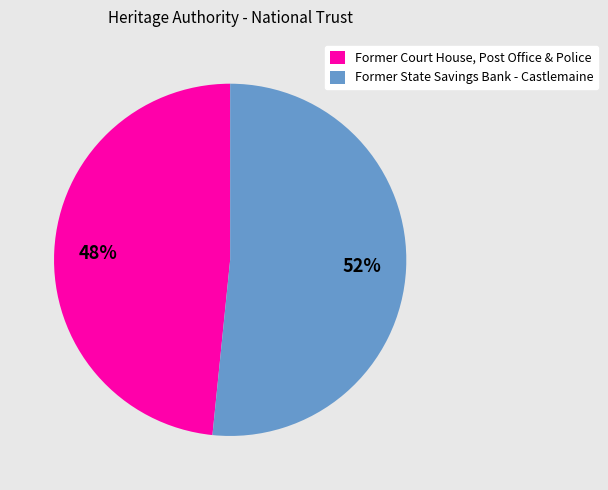

Count the number of slices in the pie.

2